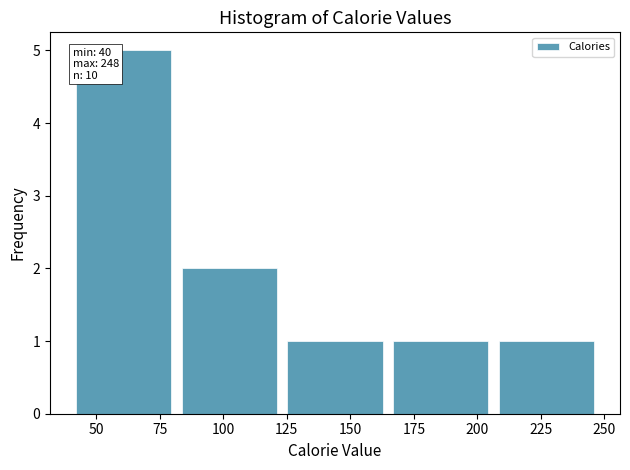

Which range on the x-axis has the tallest bar?

40 to 80